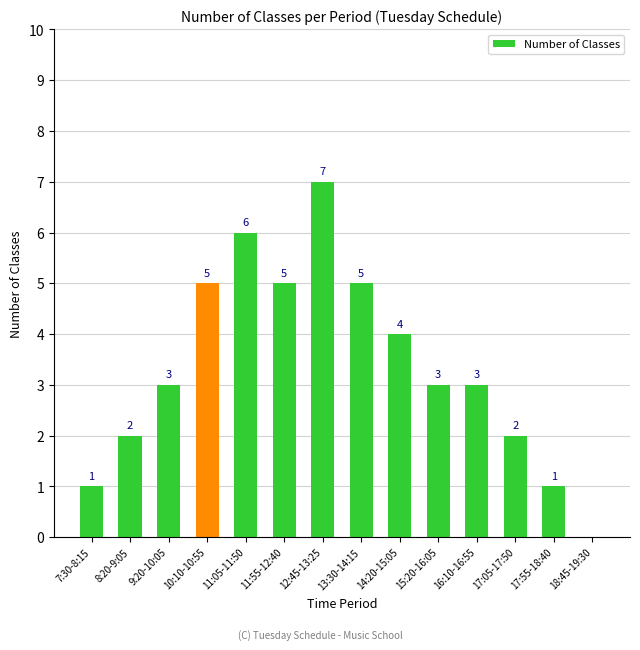

Is it true that the value at 15:20-16:05 is 5?

False